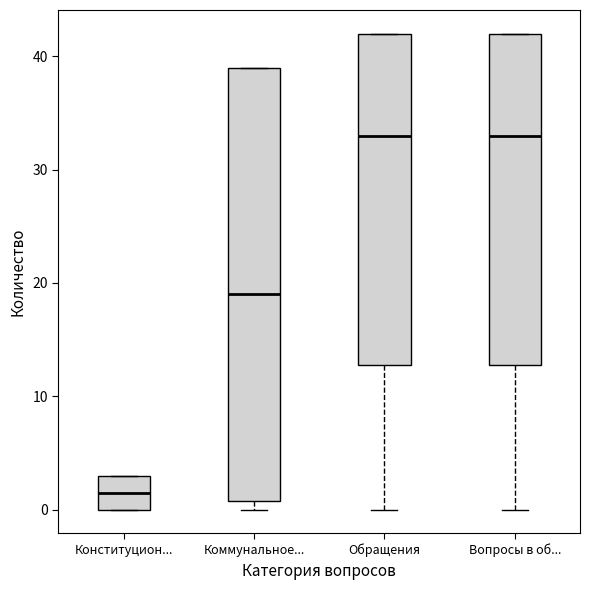

Reading left to right, transcribe this box plot: for each box, give where its median line is, the range the box spans, and where its two whiskers end, as read against the y-axis. The values are not printed on the chart, so give them approximately, as read against the axis.

Конституцион...: median 2, box 0 to 3, whiskers 0 to 3
Коммунальное...: median 19, box 1 to 39, whiskers 0 to 39
Обращения: median 33, box 13 to 42, whiskers 0 to 42
Вопросы в об...: median 33, box 13 to 42, whiskers 0 to 42